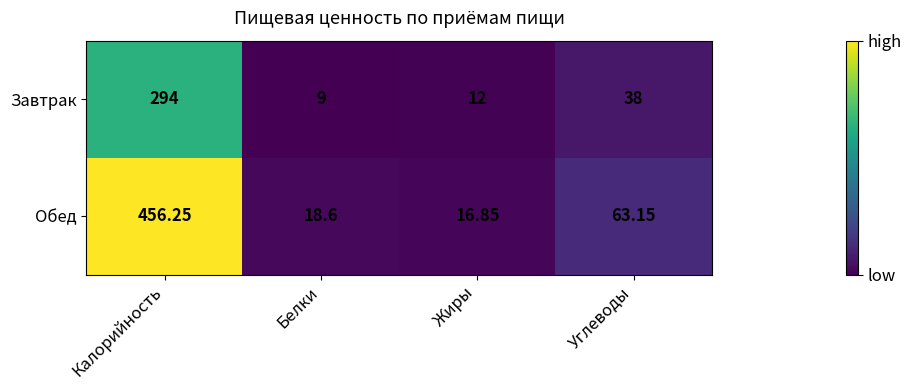

Between Калорийность and Углеводы, which series saw the biggest shift?

Обед